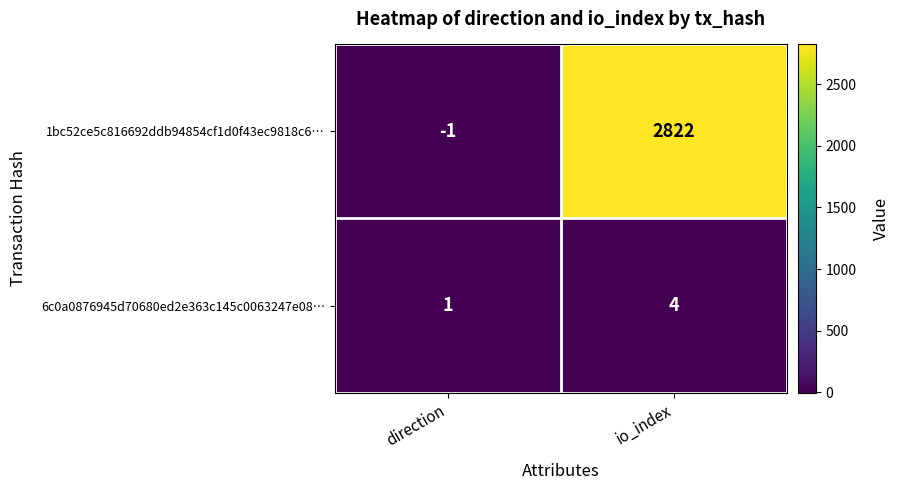

Reading left to right, transcribe all the data shown in this chart.

1bc52ce5c816692ddb94854cf1d0f43ec9818c6…: direction=-1	io_index=2822
6c0a0876945d70680ed2e363c145c0063247e08…: direction=1	io_index=4